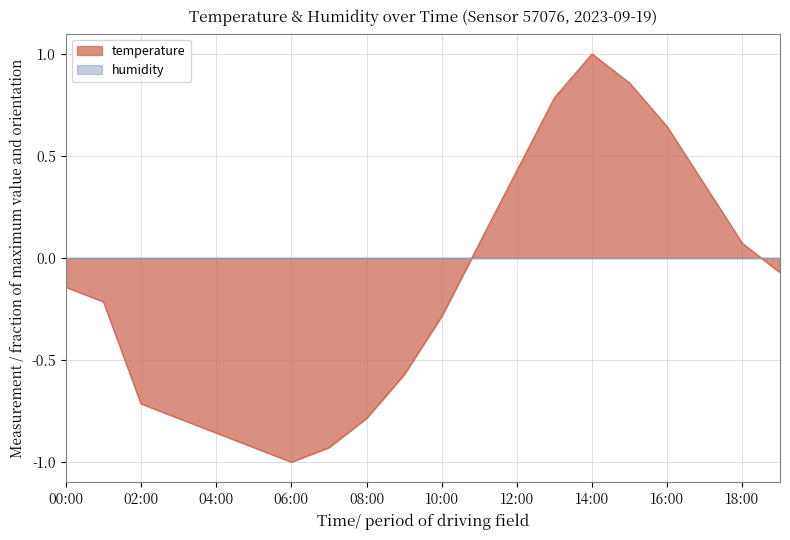

List the labels in order of value, smallest first.

06:00, 05:00, 07:00, 04:00, 03:00, 08:00, 02:00, 09:00, 10:00, 01:00, 00:00, 19:00, 11:00, 18:00, 17:00, 12:00, 16:00, 13:00, 15:00, 14:00